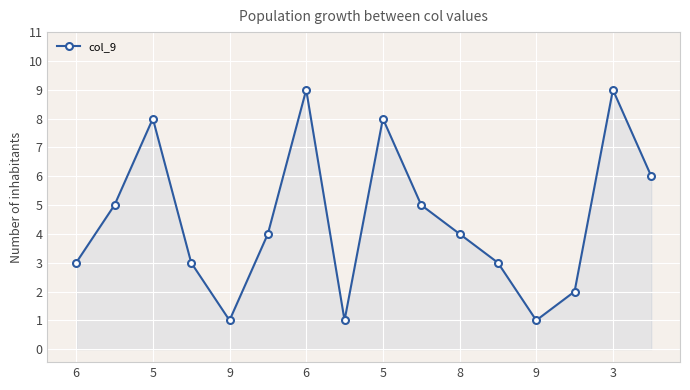

True or false: the data has more than 2 interior local peaks.

True